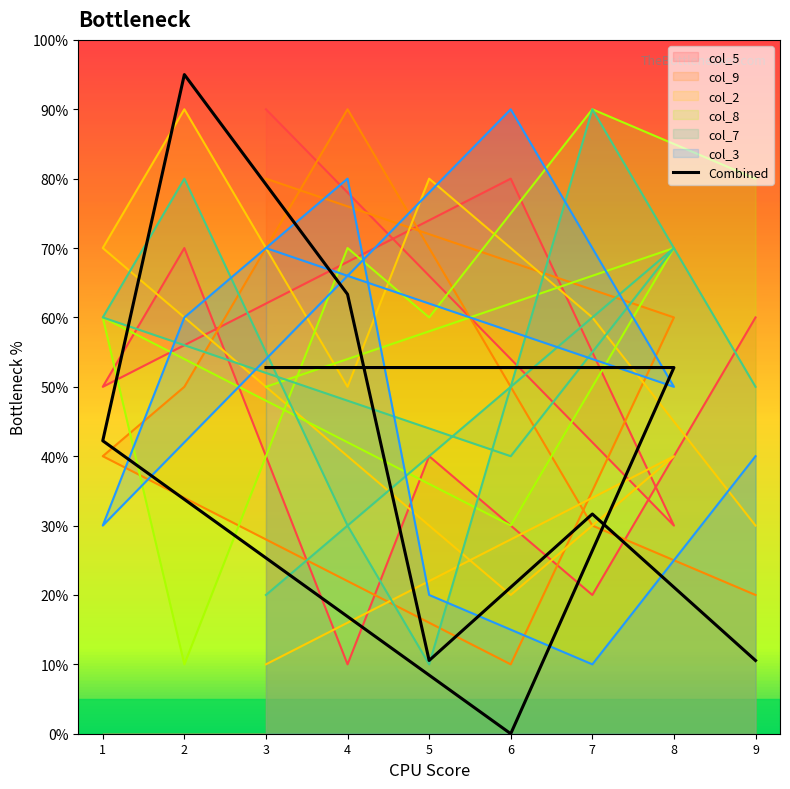

At which label does the data first exceed 4?

3